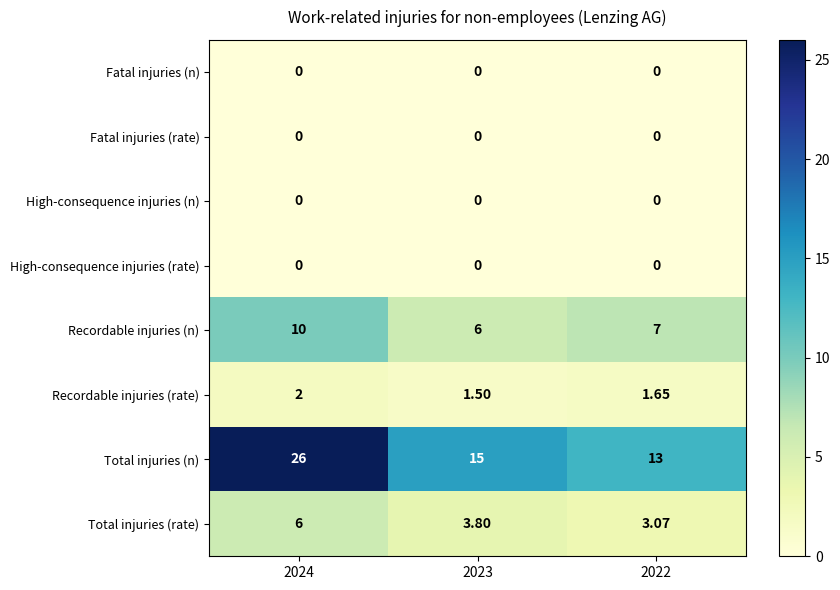

At which category is the sum across all series the highest?

2024